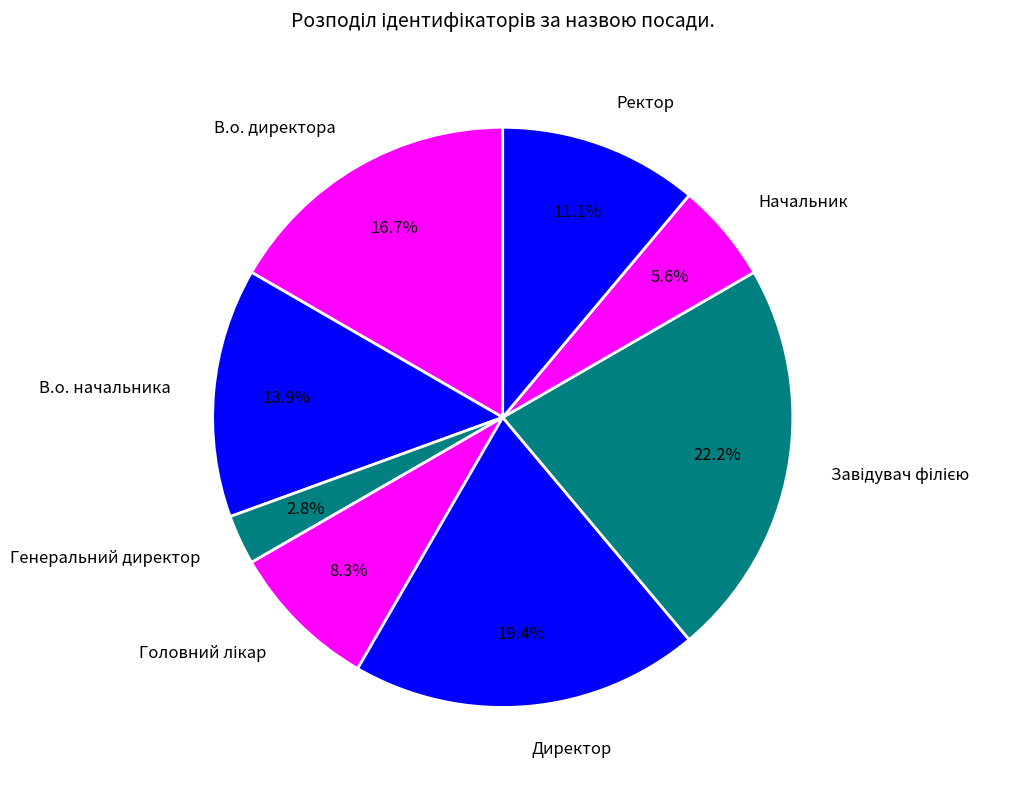

How many slices are in this pie chart?

8